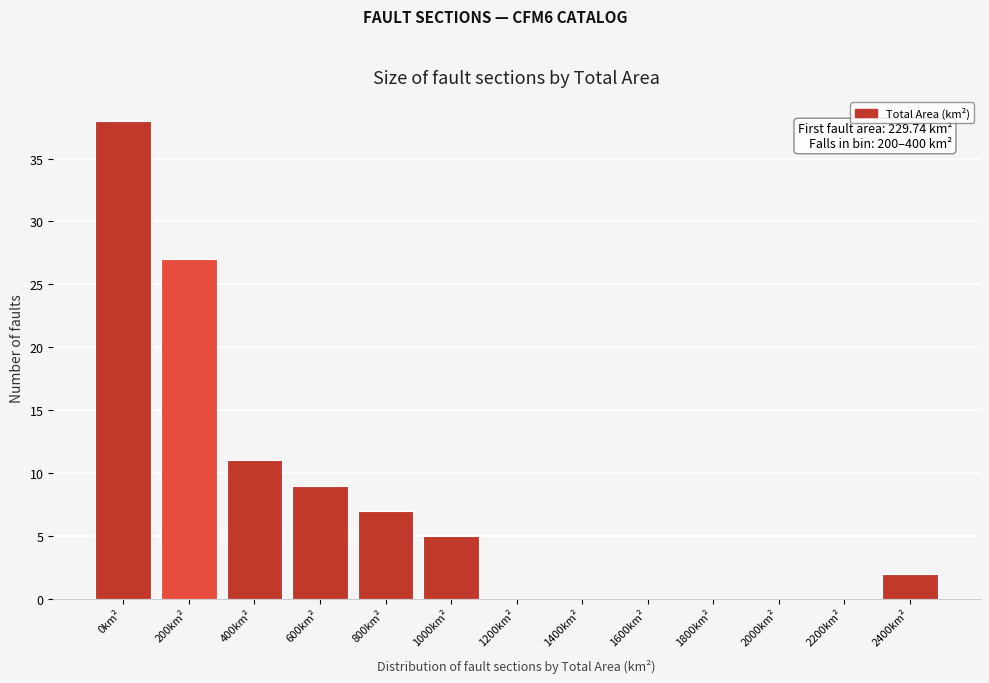

Reading left to right, list all the values displayed in this chart.

0km²=38	200km²=27	400km²=11	600km²=9	800km²=7	1000km²=5	1200km²=0	1400km²=0	1600km²=0	1800km²=0	2000km²=0	2200km²=0	2400km²=2